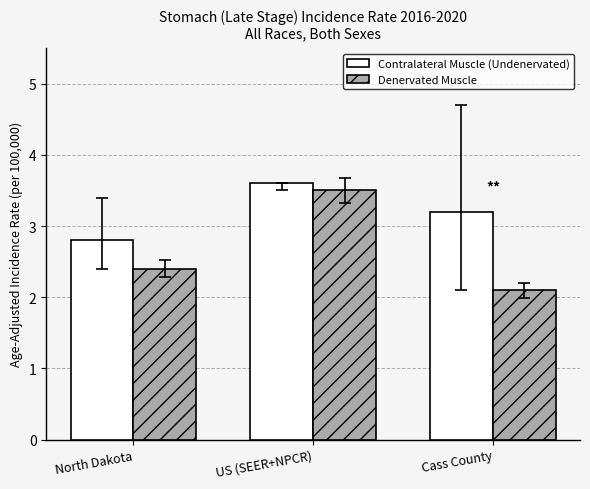

List the labels in order of Denervated Muscle value, smallest first.

Cass County, North Dakota, US (SEER+NPCR)